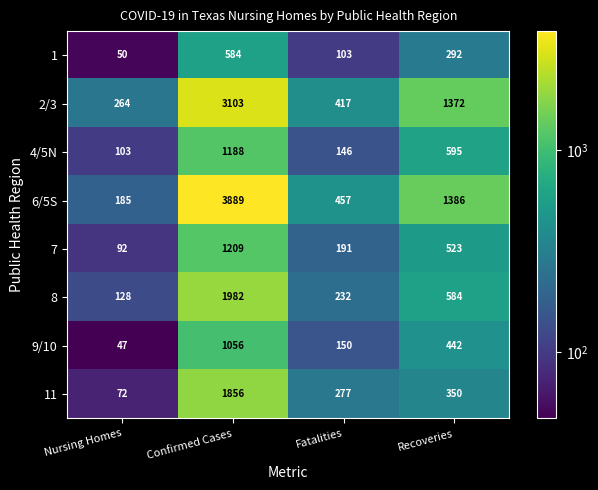

The 9/10 series shows 1056 at Confirmed Cases. True or false?

True